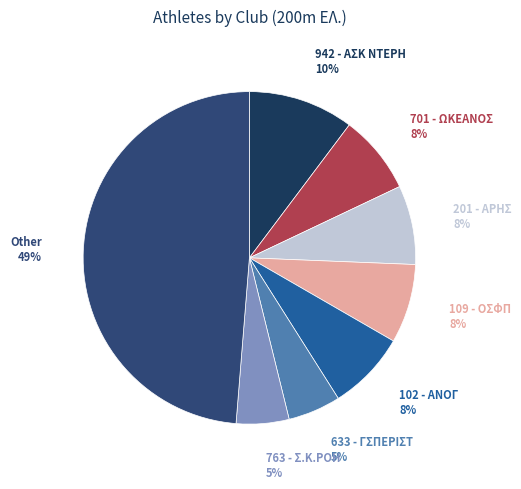

How many segments does this pie chart have?

8